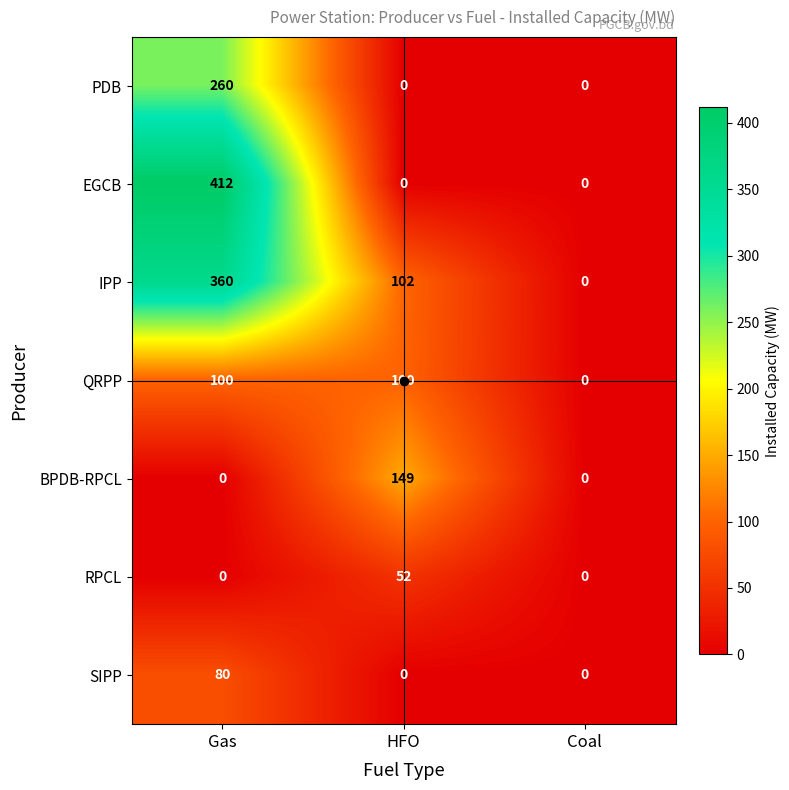

How many series are shown in this chart?

7